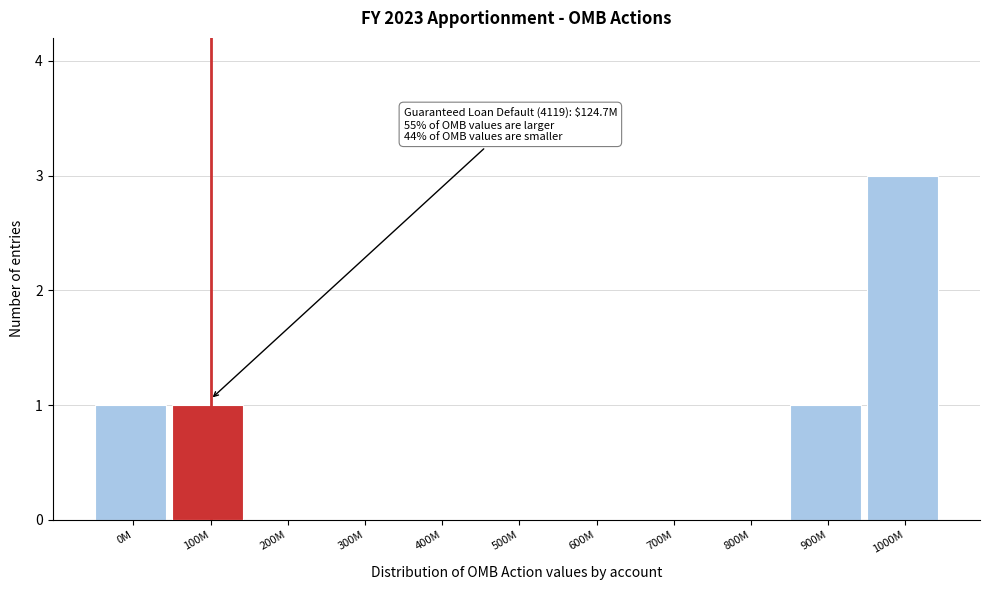

Reading left to right, transcribe all the data shown in this chart.

0M=1	100M=1	200M=0	300M=0	400M=0	500M=0	600M=0	700M=0	800M=0	900M=1	1000M=3